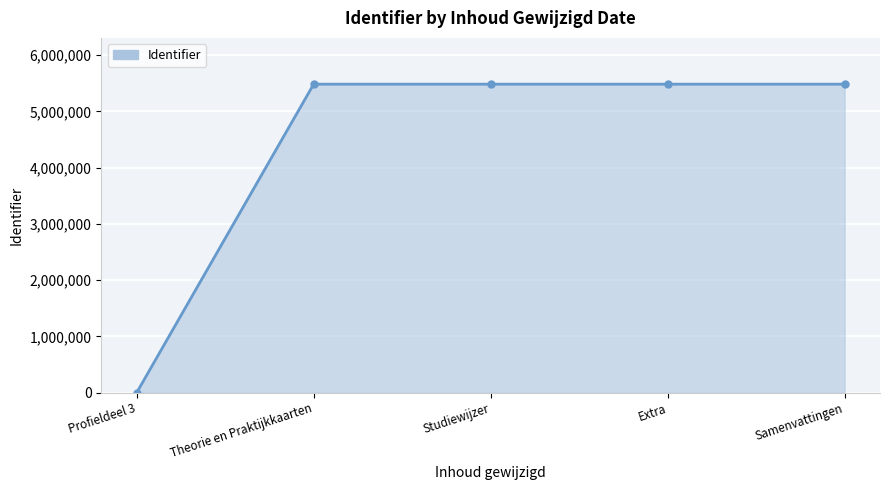

The chart shows a value of 5484204 at Extra. True or false?

True